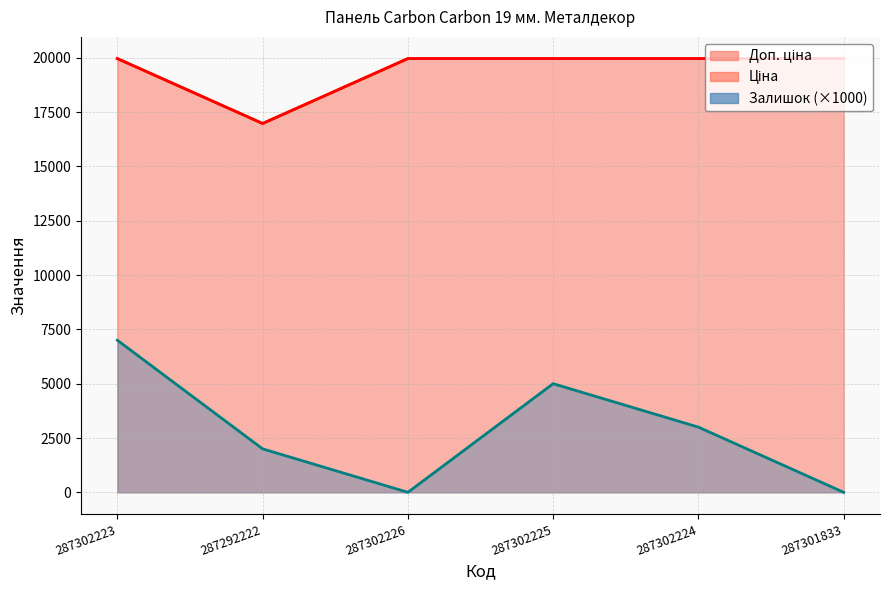

At 287301833, list the series in order from smallest to largest.

Залишок, Ціна, Доп. ціна